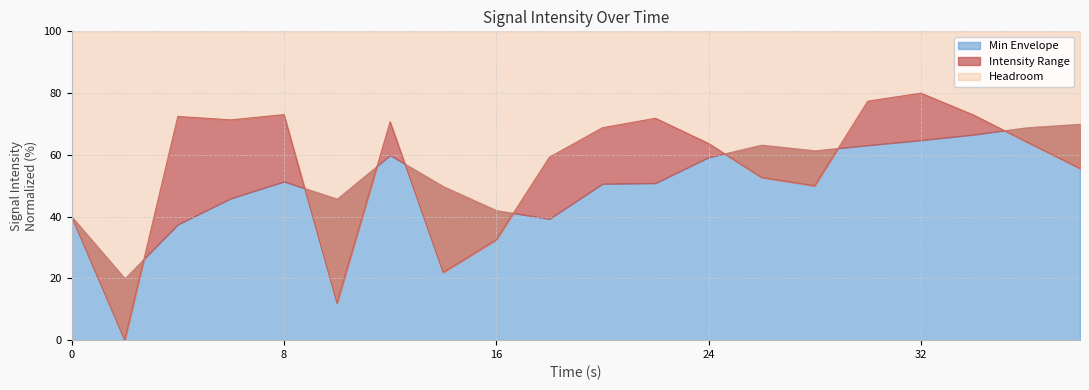

What is the difference between the values at 26 and 14?

30.7